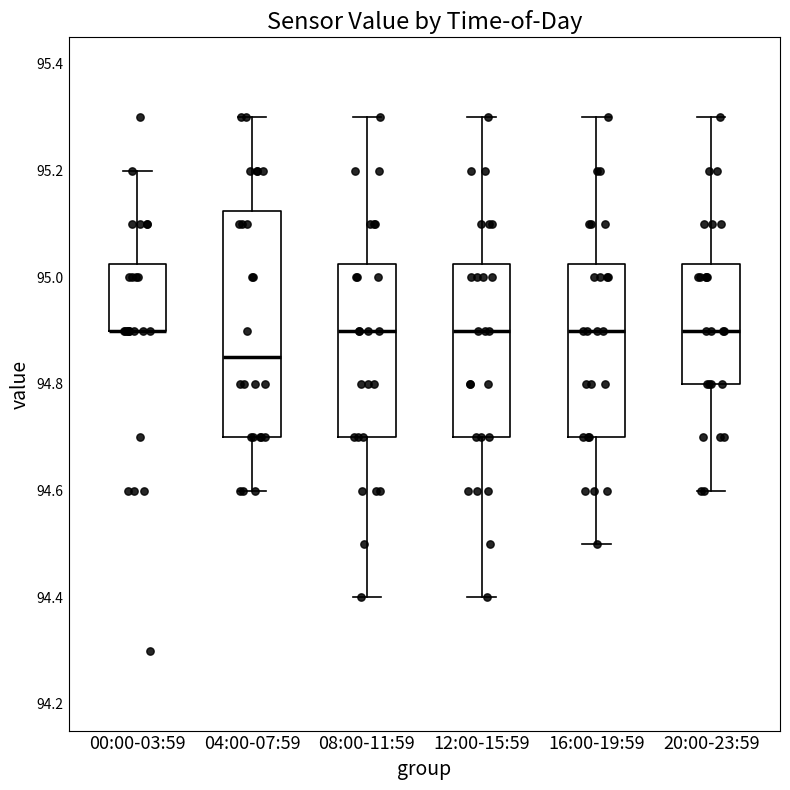

Comparing the boxes themselves (not the whiskers), which one is the tallest?

04:00-07:59